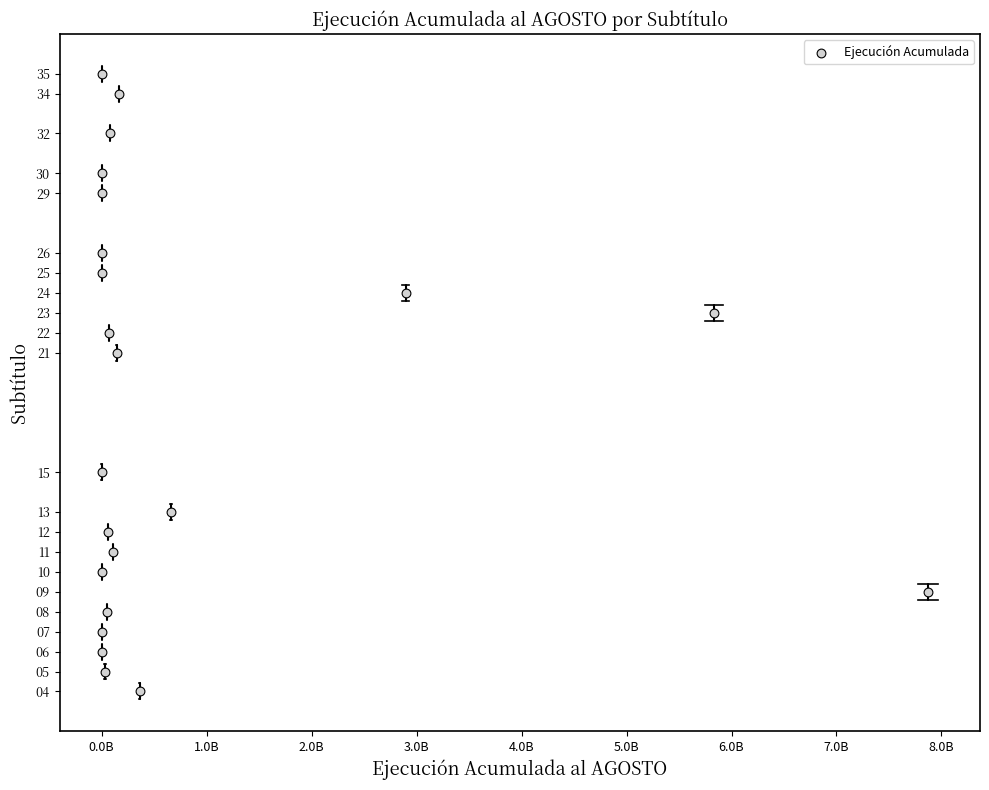

What is the range of X values (max minus min)?

7872119361